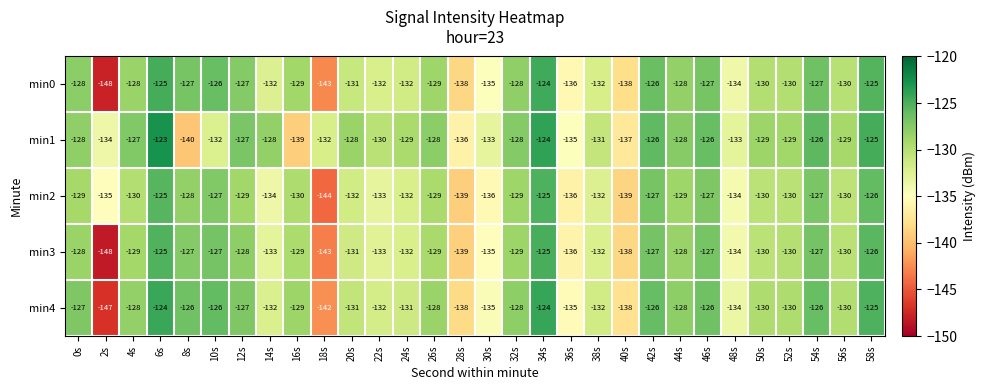

What is the maximum value for min3?

-125